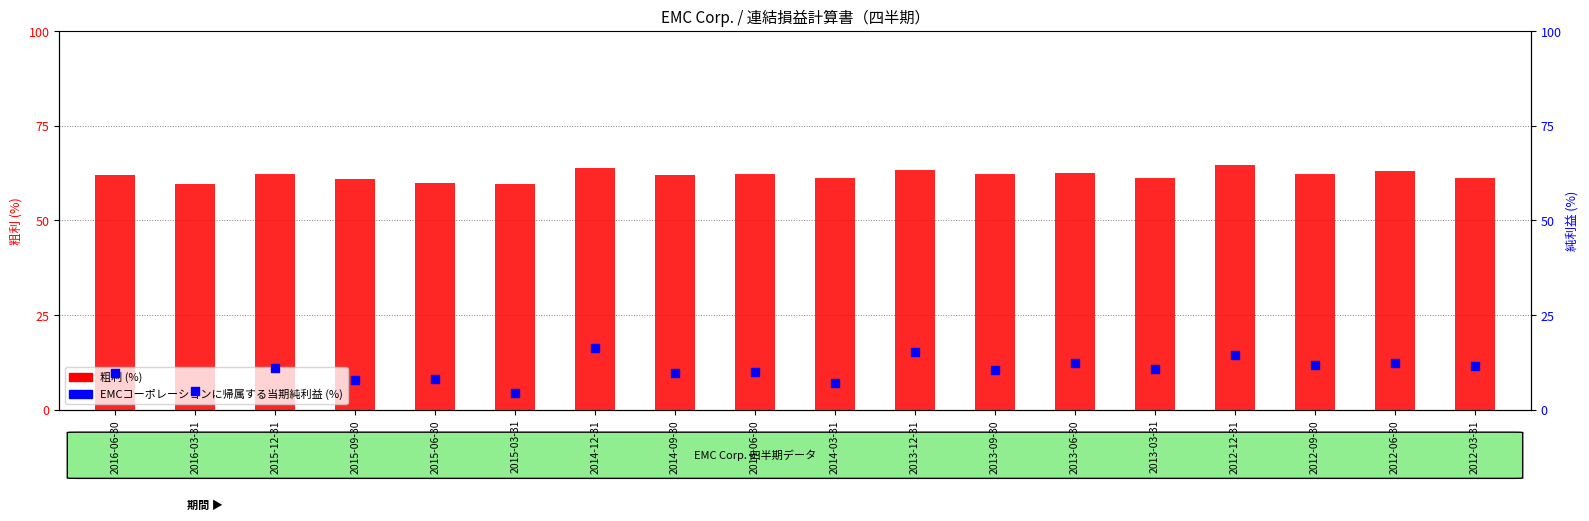

At which category is the sum across all series the highest?

2014-12-31